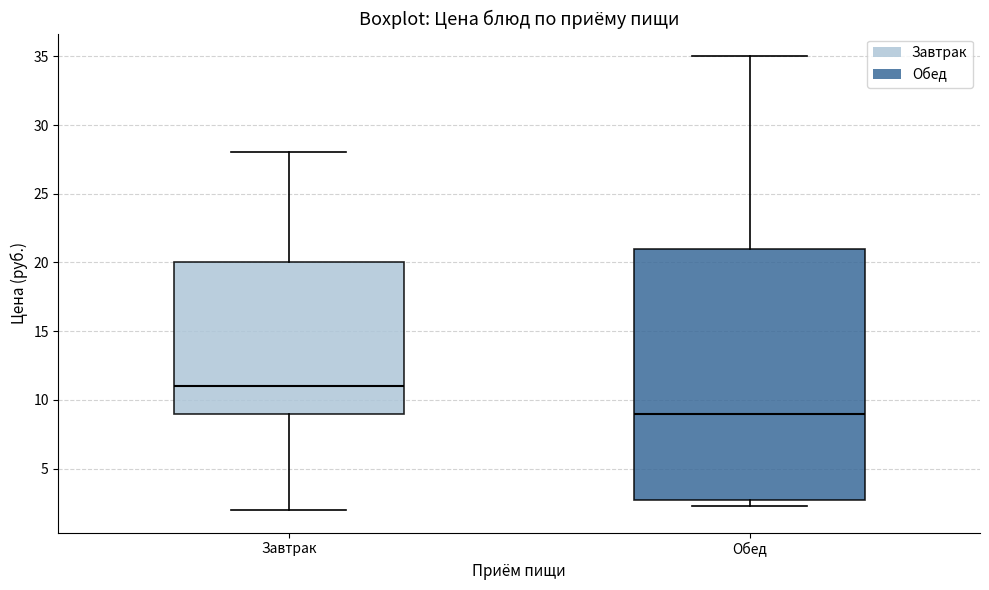

Reading left to right, transcribe this box plot: for each box, give where its median line is, the range the box spans, and where its two whiskers end, as read against the y-axis. The values are not printed on the chart, so give them approximately, as read against the axis.

Завтрак: median 11.0, box 9.0 to 20.0, whiskers 2.0 to 28.0
Обед: median 9.0, box 2.5 to 21.0, whiskers 2.5 (just below the box's lower edge) to 35.0